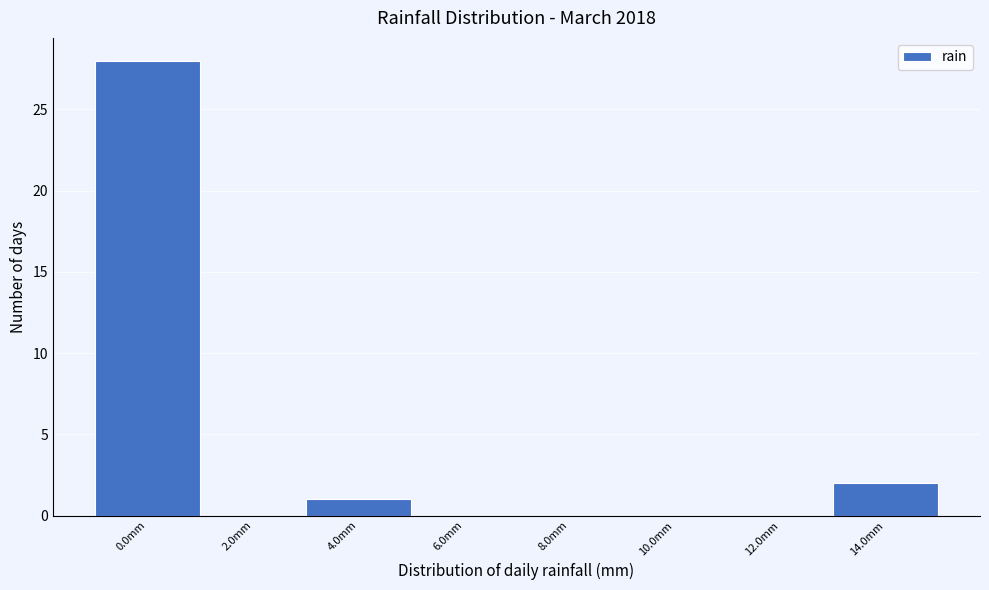

Reading left to right, list all the values displayed in this chart.

0.0mm=28	2.0mm=0	4.0mm=1	6.0mm=0	8.0mm=0	10.0mm=0	12.0mm=0	14.0mm=2